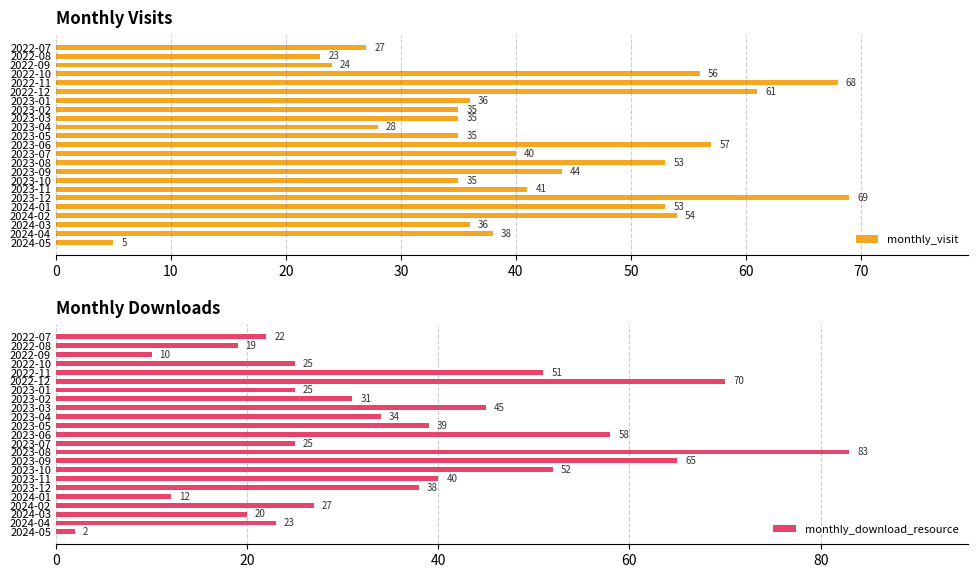

What is the sum of the monthly_visit values at 21 and 10?

73